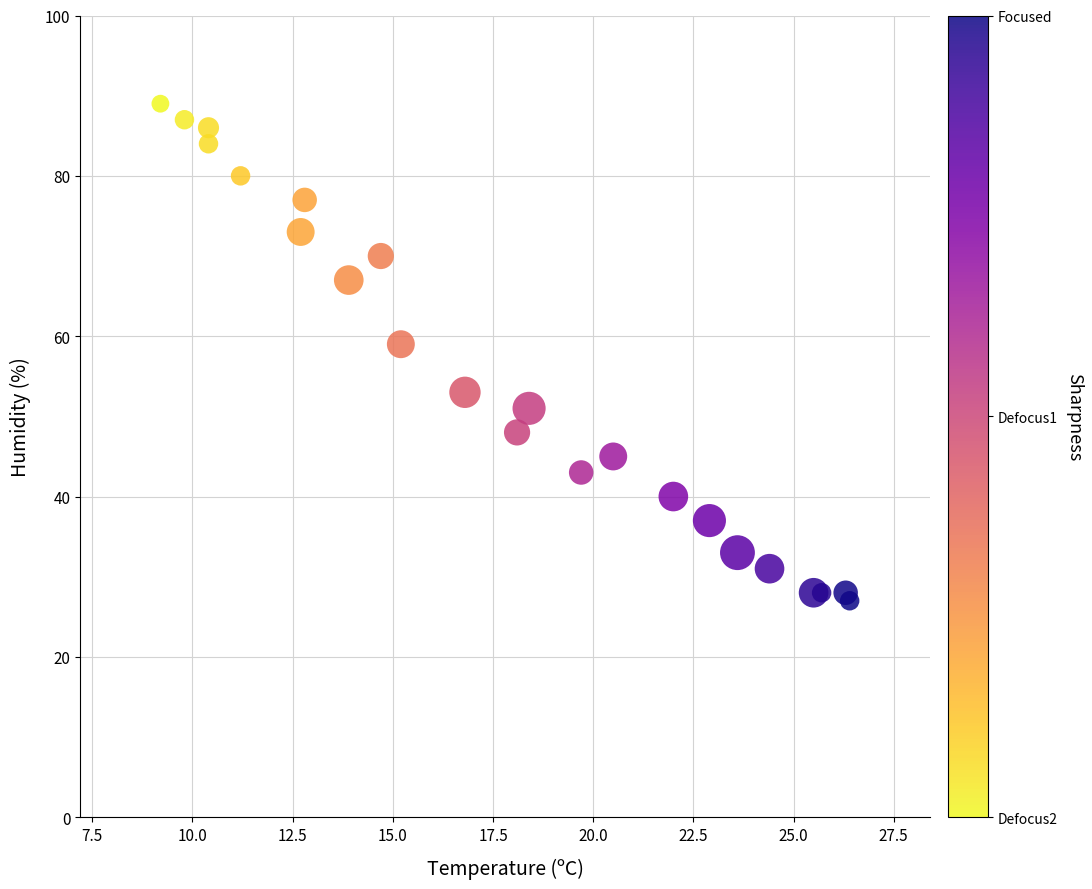

What Y value in the scatter plot is closest to 58?

59